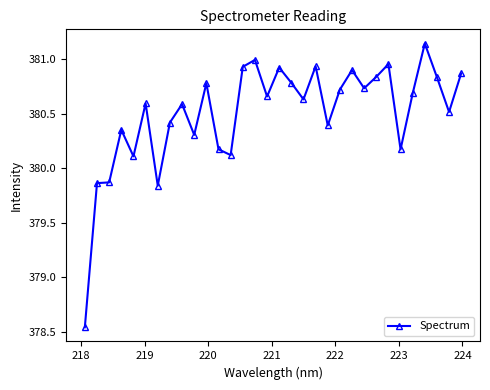

What is the value of the 10th point from the left?

380.3